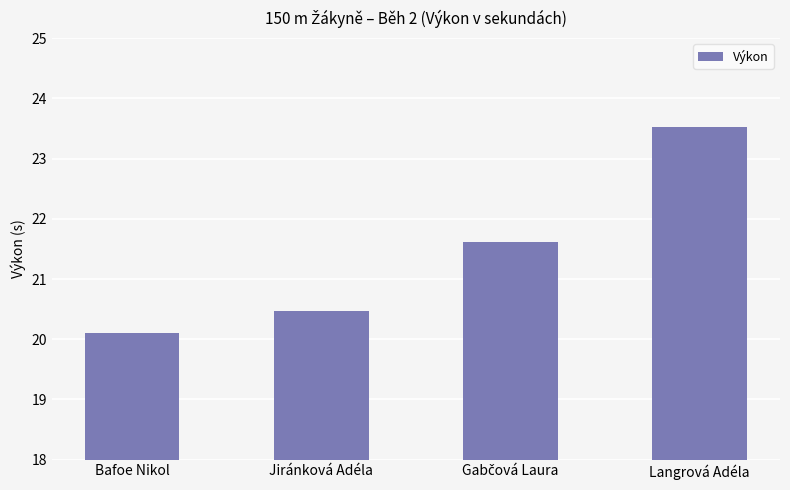

Between Jiránková Adéla and Langrová Adéla, which is larger?

Langrová Adéla